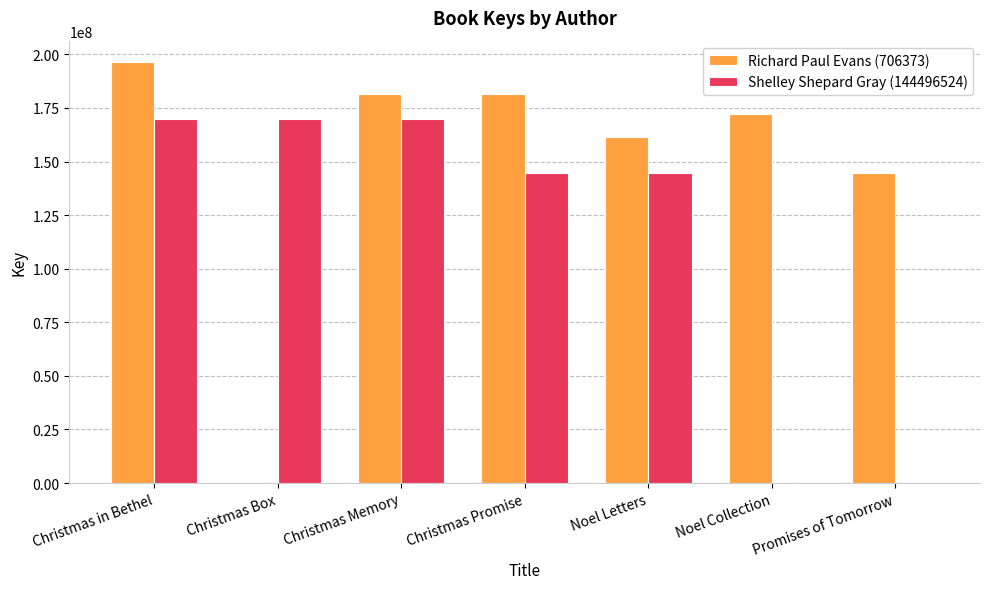

Is the value of Richard Paul Evans (706373) at Promises of Tomorrow greater than the value of Shelley Shepard Gray (144496524) at Promises of Tomorrow?

Yes